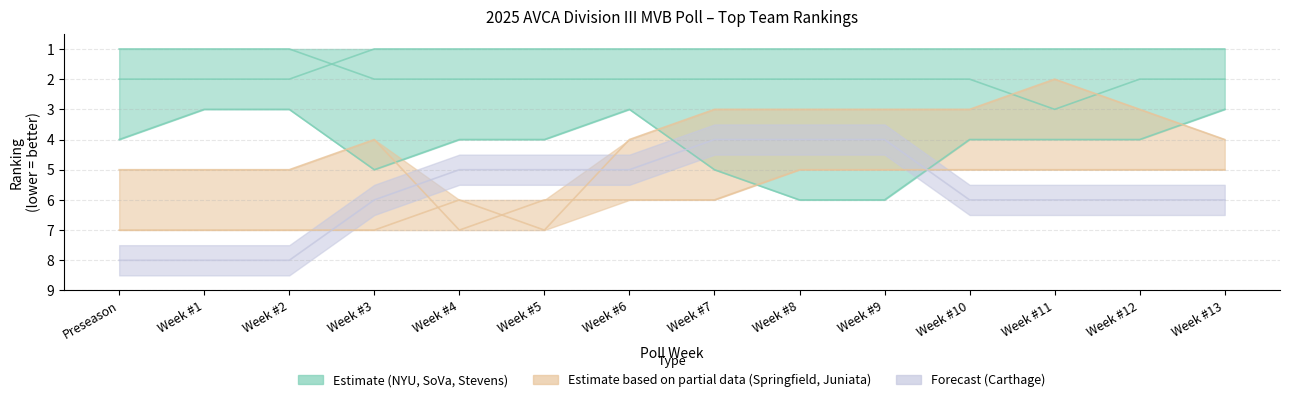

How many values in the Carthage series exceed 6?

3